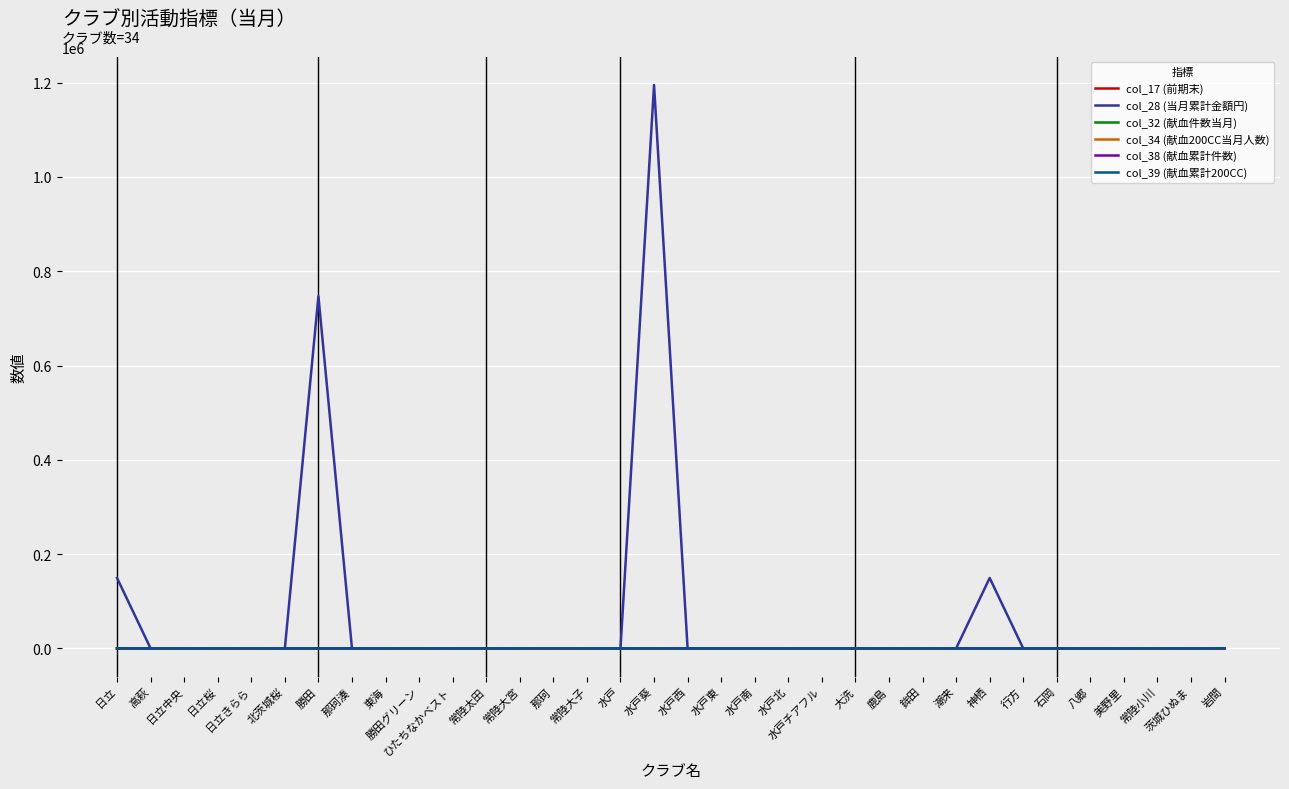

Which series has the largest total across all categories?

col_28 (当月累計金額円)